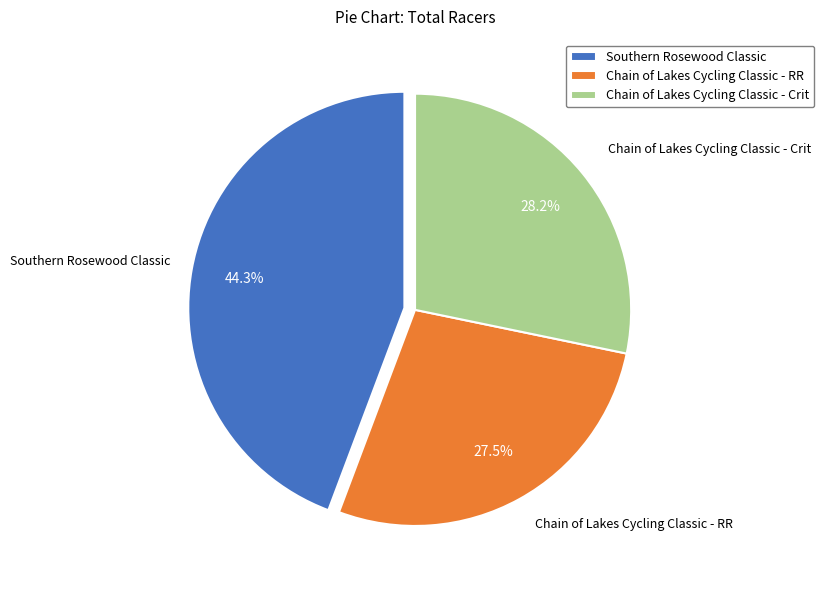

Which slice is the smallest?

Chain of Lakes Cycling Classic - RR